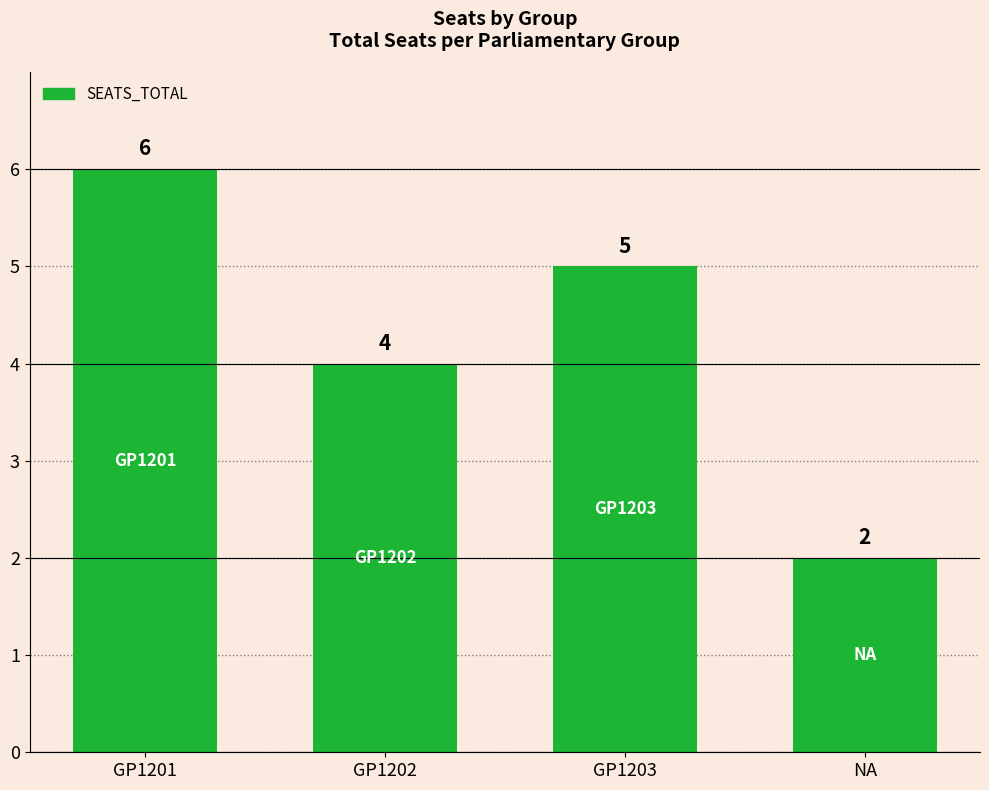

True or false: the data shows 2 at NA.

True